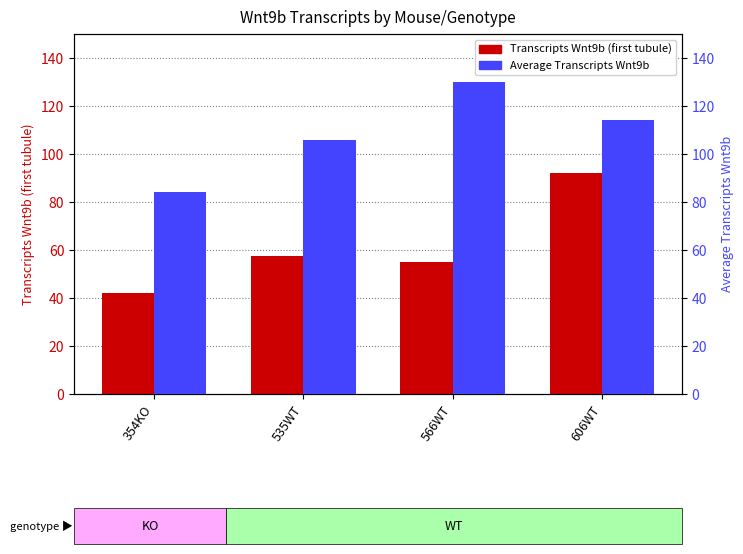

What position from the right is 354KO?

4